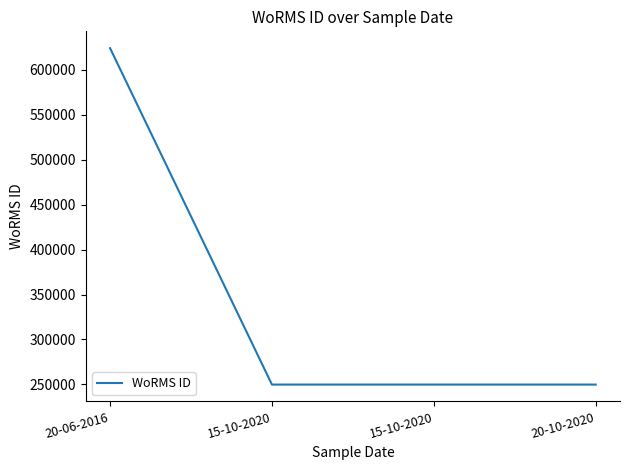

What is the maximum value shown in the chart?

624263